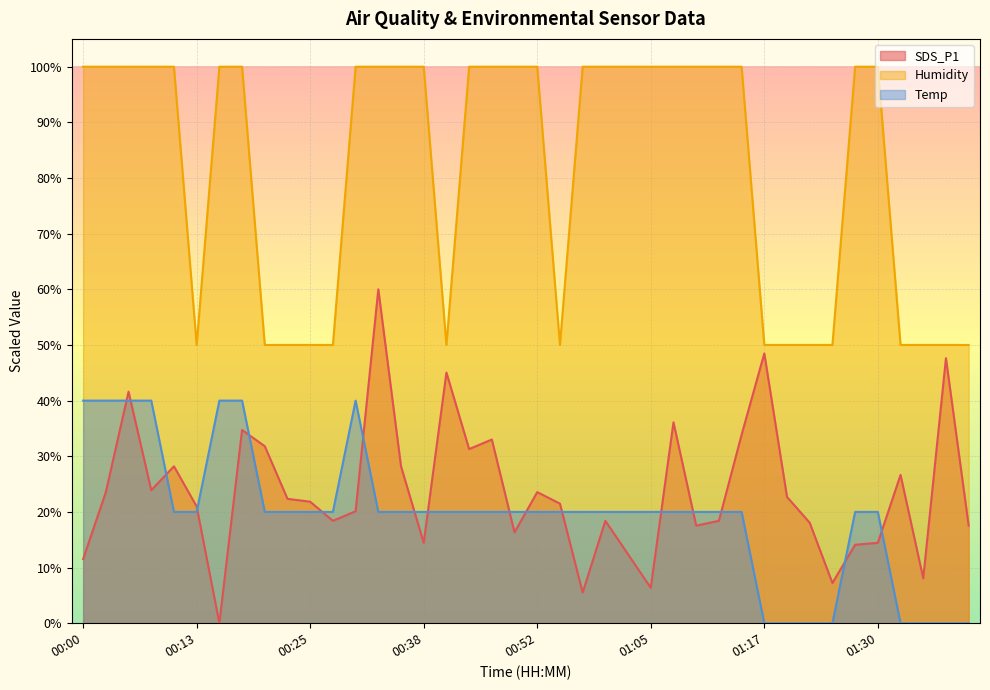

Reading left to right, extract all data points from this chart.

SDS_P1: 11.5	23.6	41.6	23.9	28.2	21.0	0.0	34.7	31.8	22.3	21.8	18.4	20.1	60.0	28.2	14.4	45.0	31.3	33.0	16.3	23.6	21.5	5.5	18.4	12.4	6.4	36.1	17.5	18.4	33.9	48.5	22.7	18.1	7.2	14.1	14.4	26.6	8.1	47.6	17.5
Humidity: 100.0	100.0	100.0	100.0	100.0	50.0	100.0	100.0	50.0	50.0	50.0	50.0	100.0	100.0	100.0	100.0	50.0	100.0	100.0	100.0	100.0	50.0	100.0	100.0	100.0	100.0	100.0	100.0	100.0	100.0	50.0	50.0	50.0	50.0	100.0	100.0	50.0	50.0	50.0	50.0
Temp: 40.0	40.0	40.0	40.0	20.0	20.0	40.0	40.0	20.0	20.0	20.0	20.0	40.0	20.0	20.0	20.0	20.0	20.0	20.0	20.0	20.0	20.0	20.0	20.0	20.0	20.0	20.0	20.0	20.0	20.0	0.0	0.0	0.0	0.0	20.0	20.0	0.0	0.0	0.0	0.0